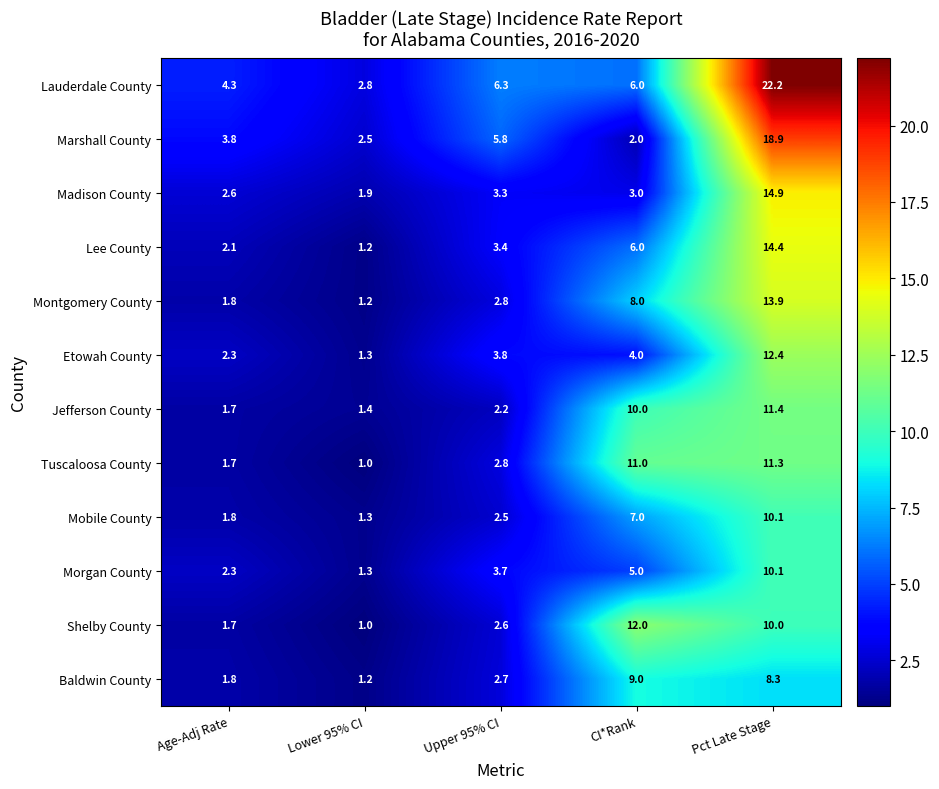

How many data points in Morgan County are less than 3?

2